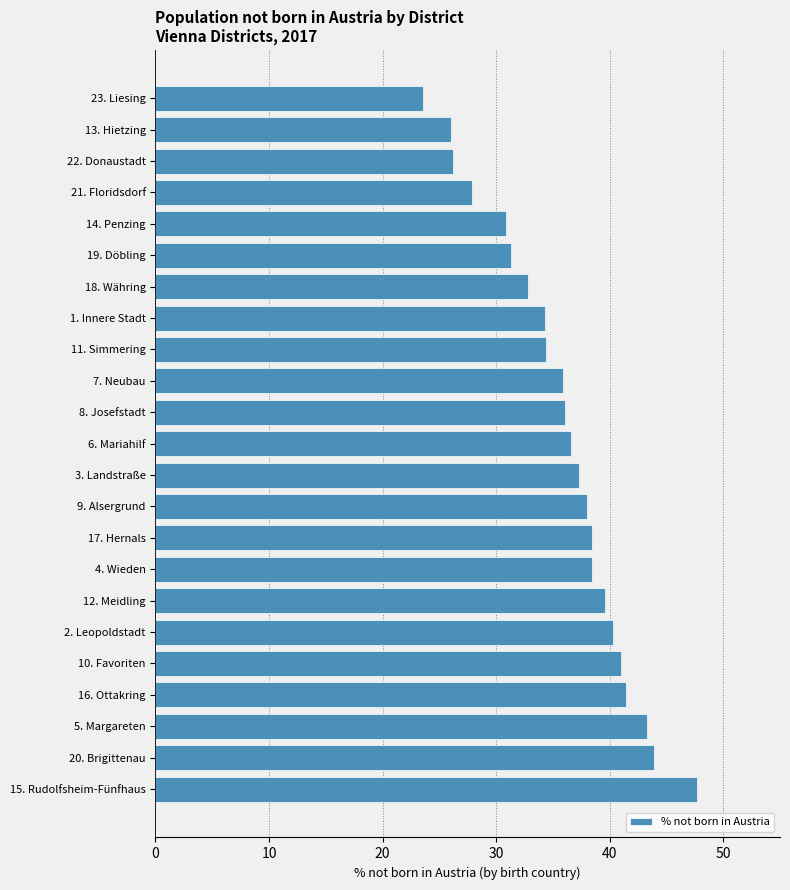

How many distinct data groups are displayed?

1